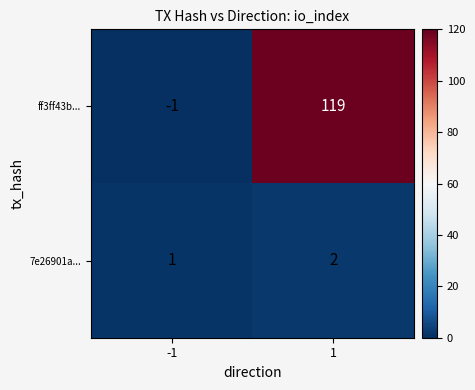

At which category is the sum across all series the highest?

1